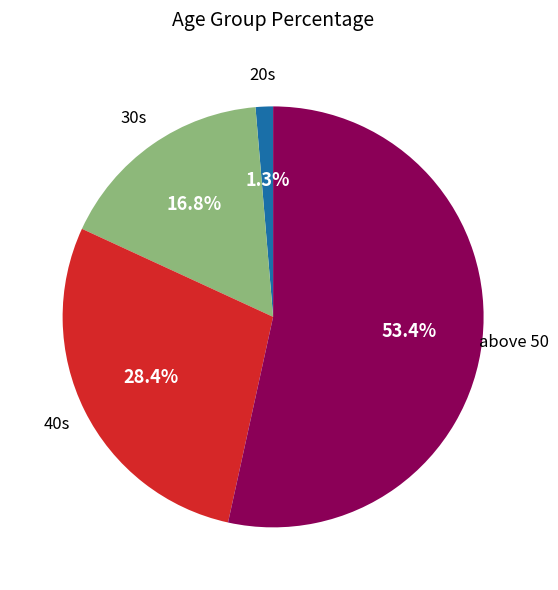

Is there a majority slice in this chart?

Yes